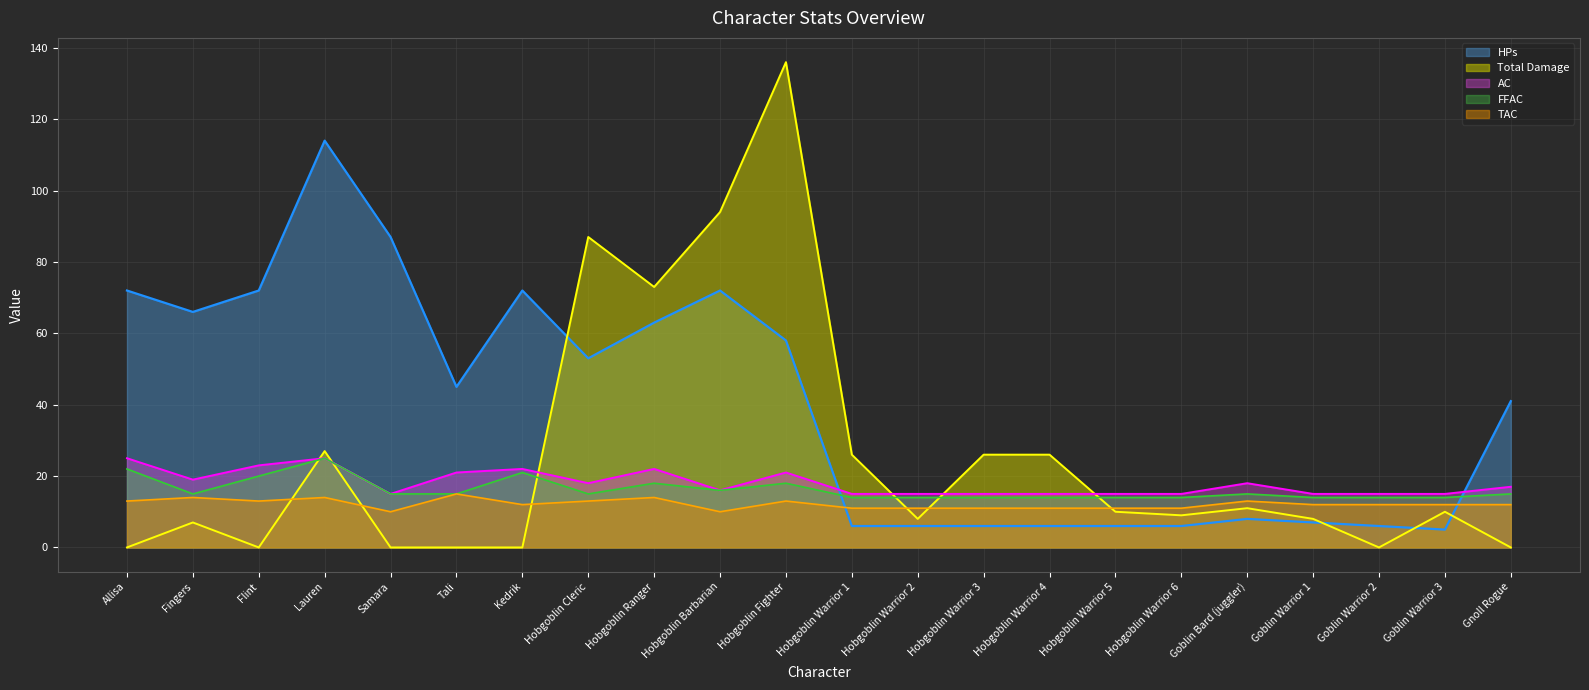

What is the difference between the second highest and minimum values in the AC series?

10